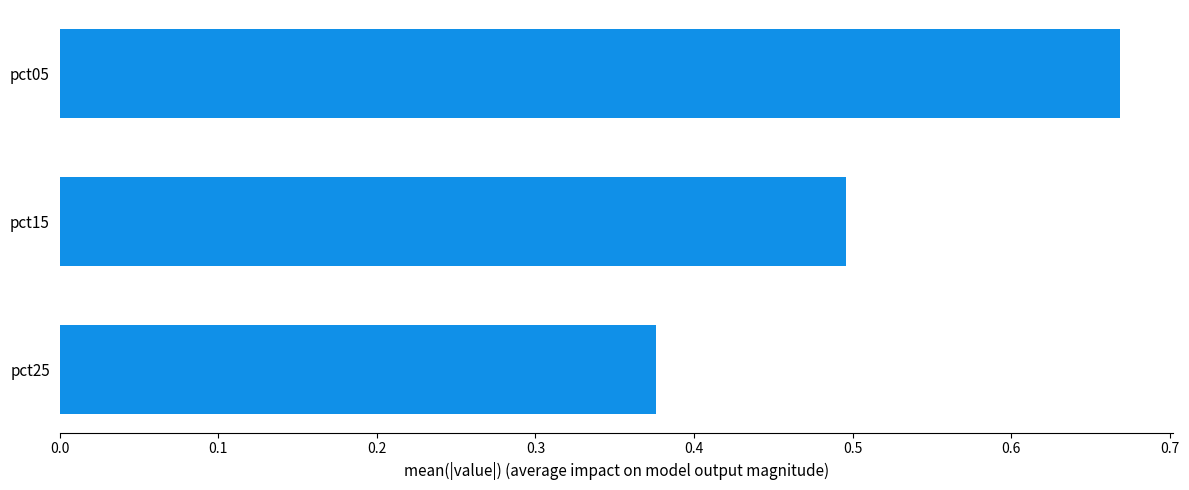

What is the difference between the maximum and minimum values?

0.3